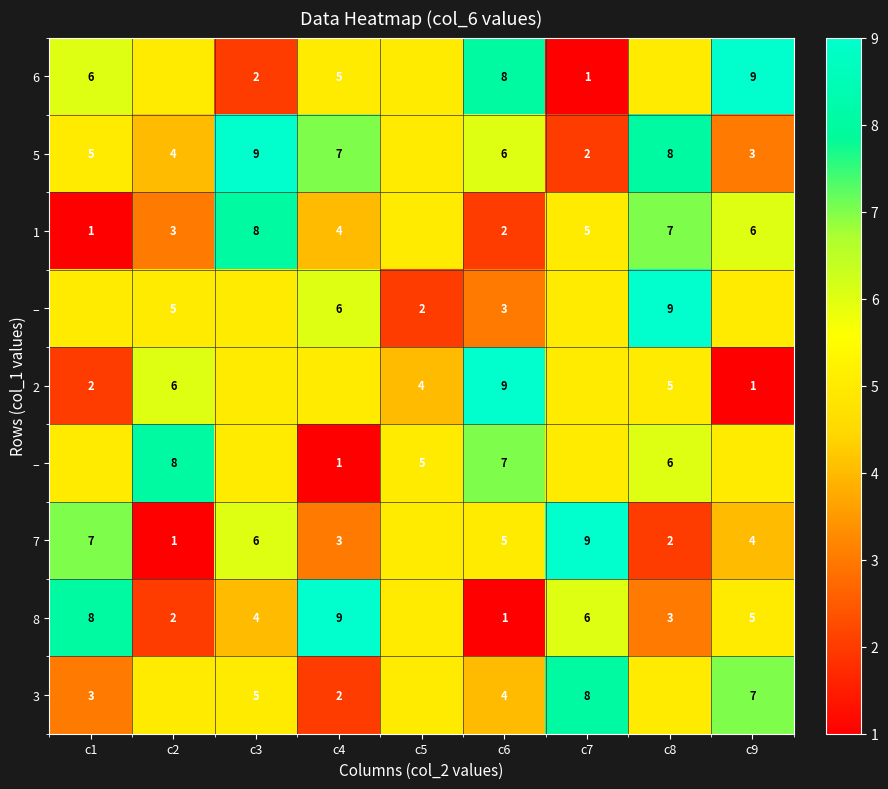

Which category has the highest value across all series?

c9